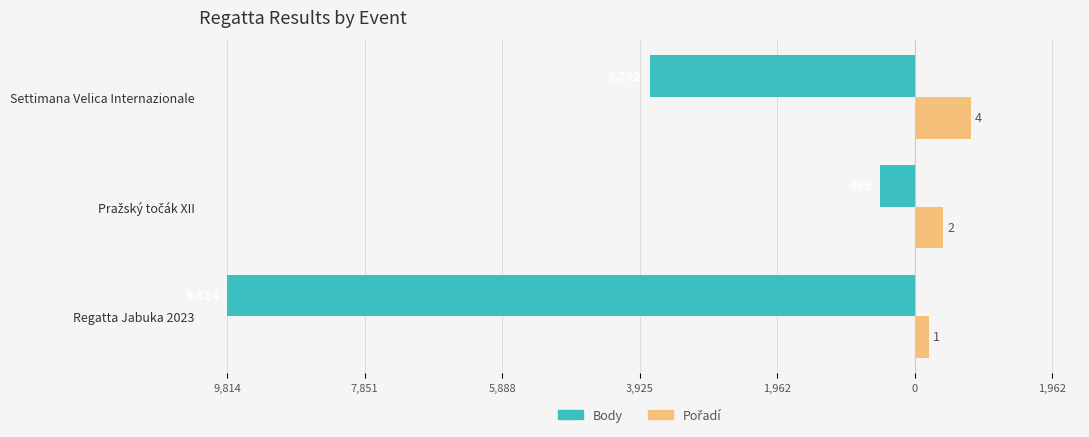

Which series has the largest range (max minus min)?

Body